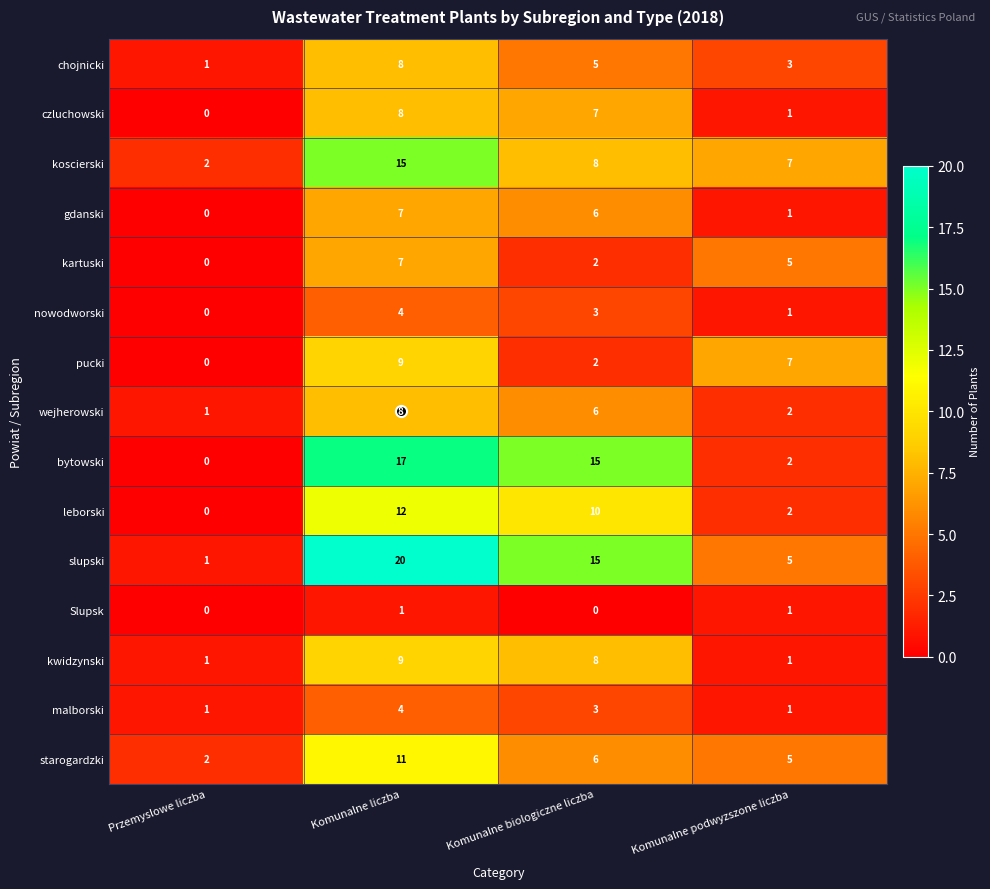

At which label does czluchowski reach its peak?

Komunalne liczba